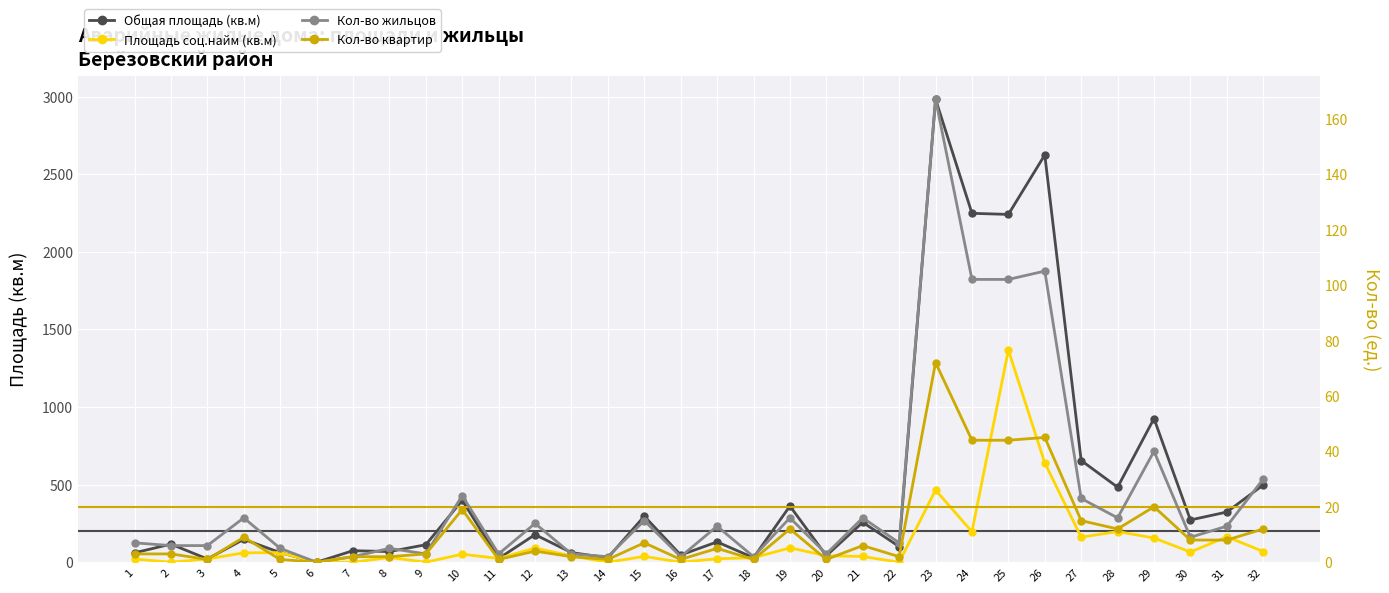

Which has a higher value, 7 or 23?

23